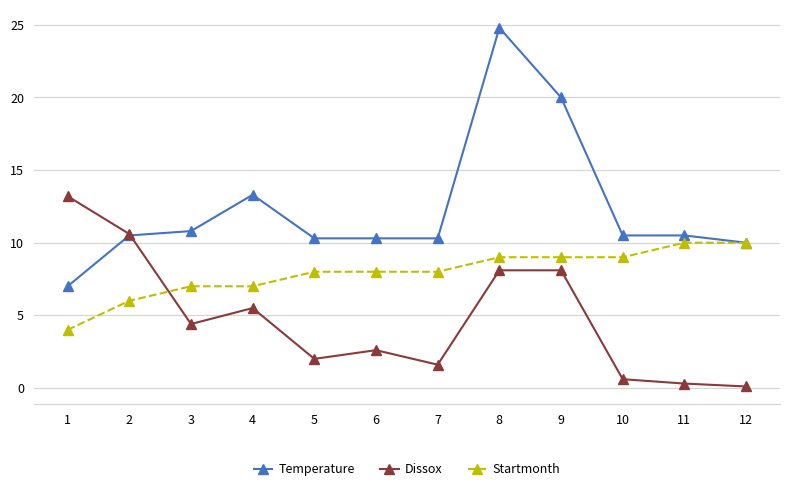

What is the total value across all series at 4?

25.8